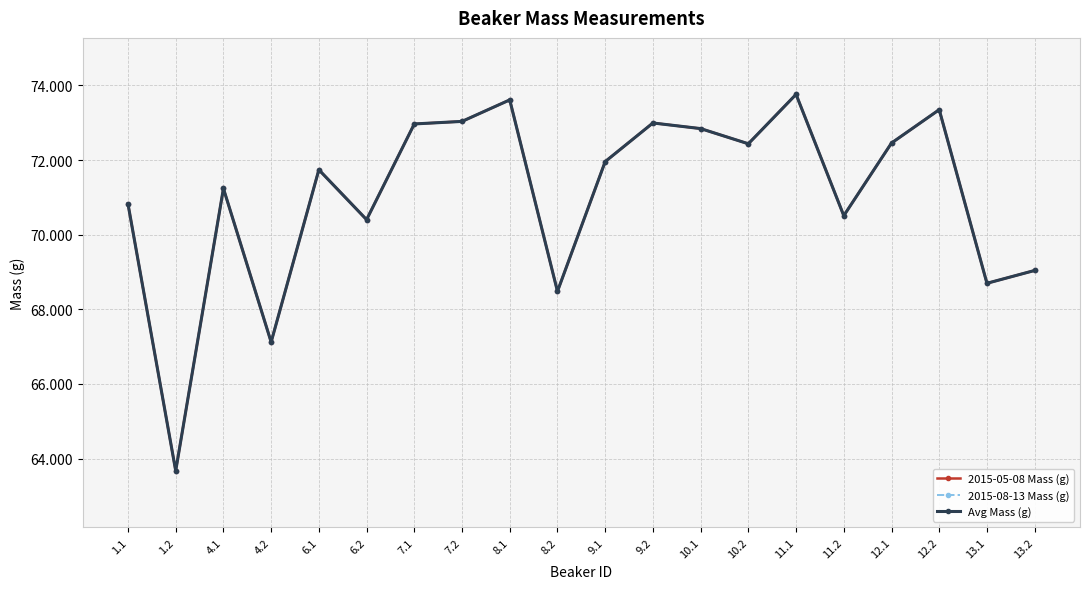

Is it true that Avg Mass (g) equals 71.2 at 4.1?

True